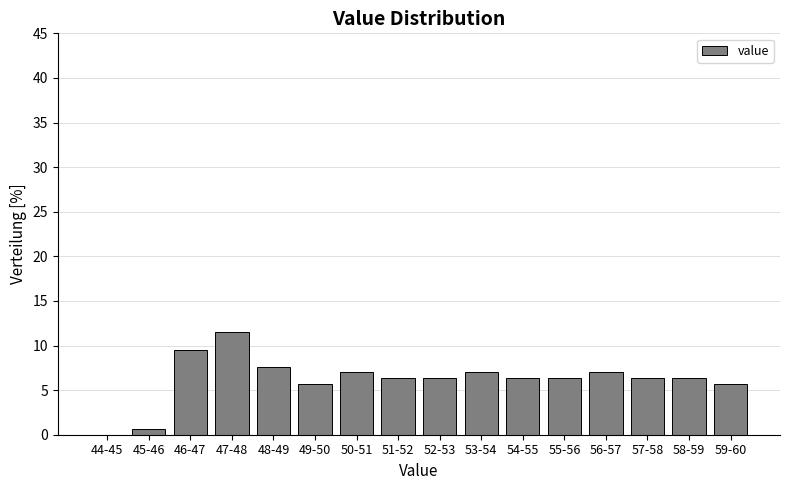

Reading left to right, transcribe all the data shown in this chart.

44-45=0.0	45-46=0.6	46-47=9.6	47-48=11.5	48-49=7.6	49-50=5.7	50-51=7.0	51-52=6.4	52-53=6.4	53-54=7.0	54-55=6.4	55-56=6.4	56-57=7.0	57-58=6.4	58-59=6.4	59-60=5.7